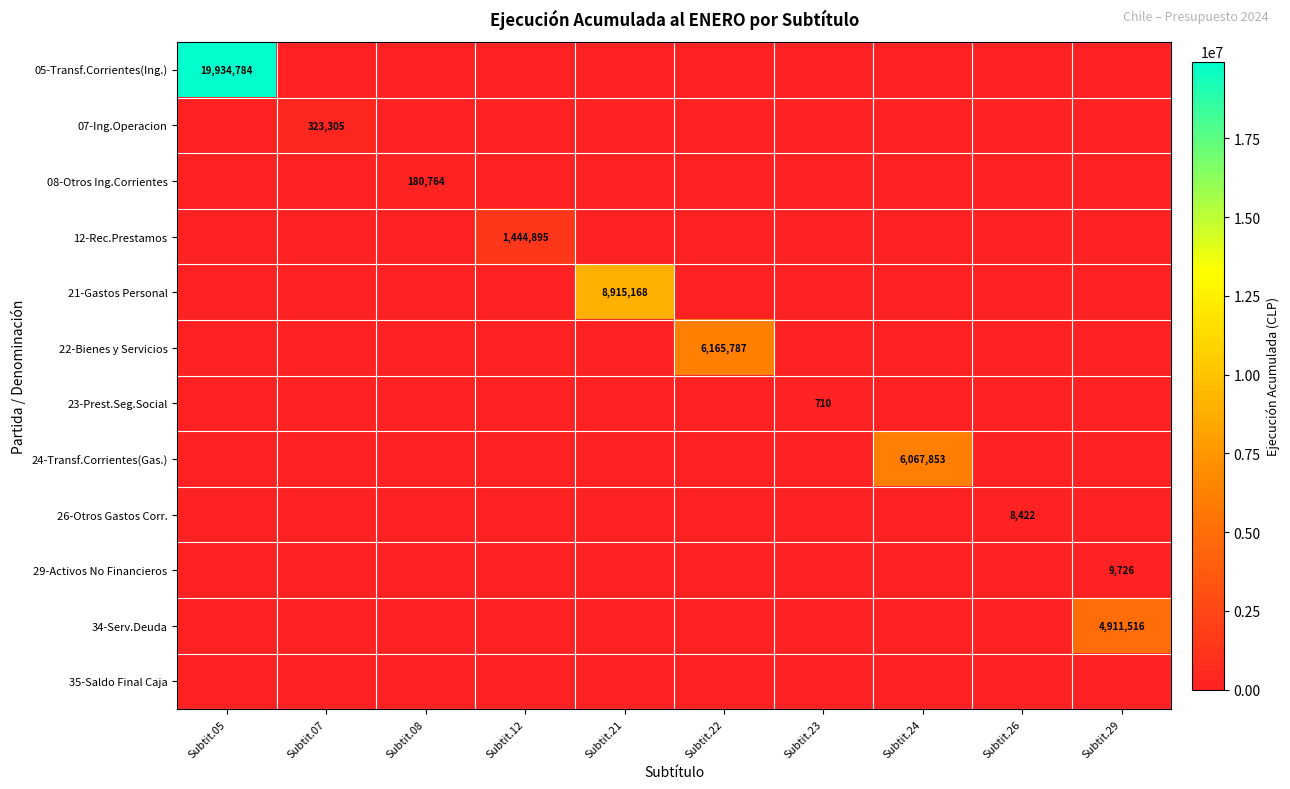

What is the highest value of the 26-Otros Gastos Corr. series?

8422